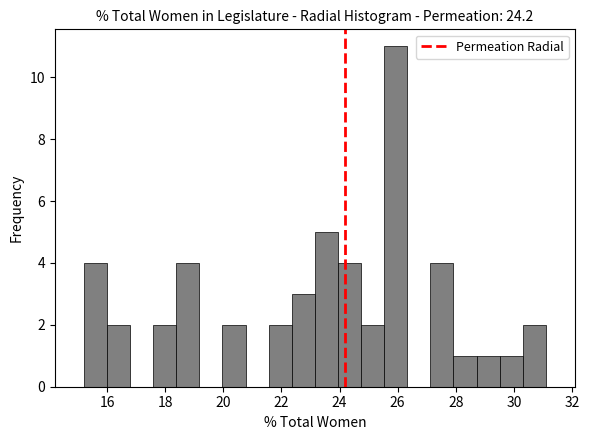

Read against the x-axis, roughly where is the centre of the tallest bar?

26.0